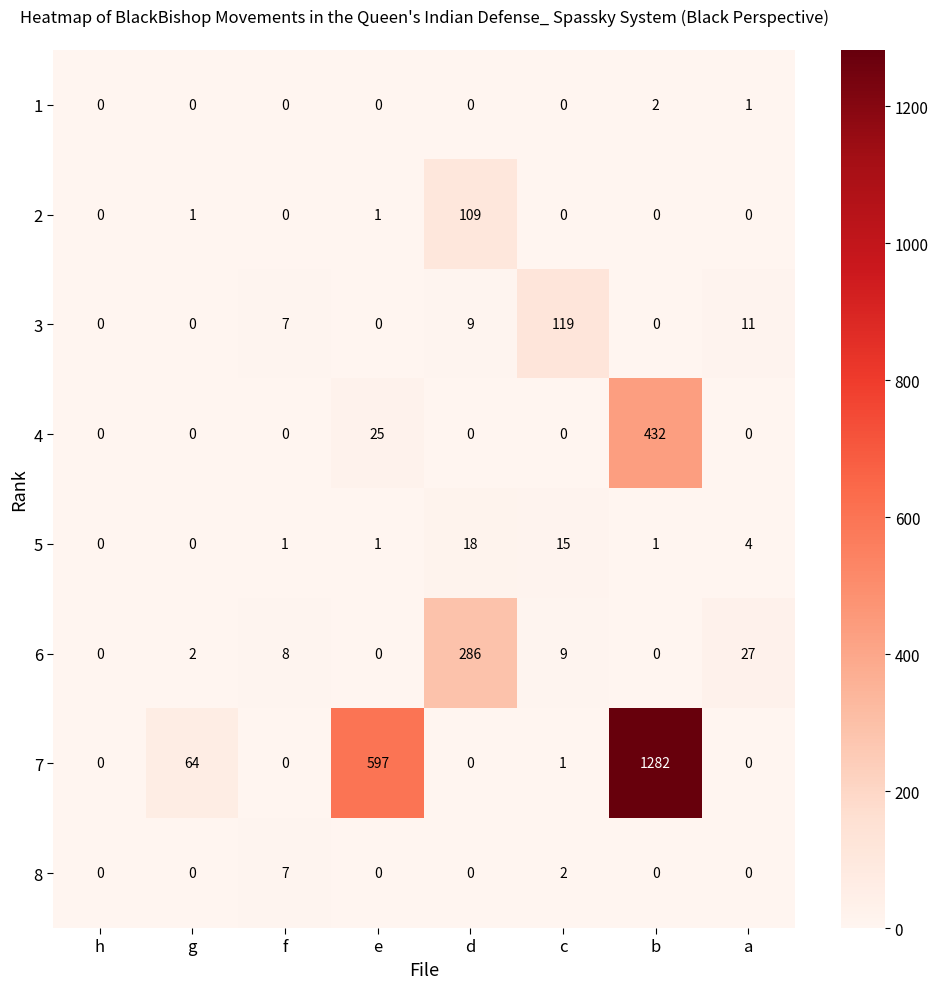

What is the maximum value shown in the chart?

1282